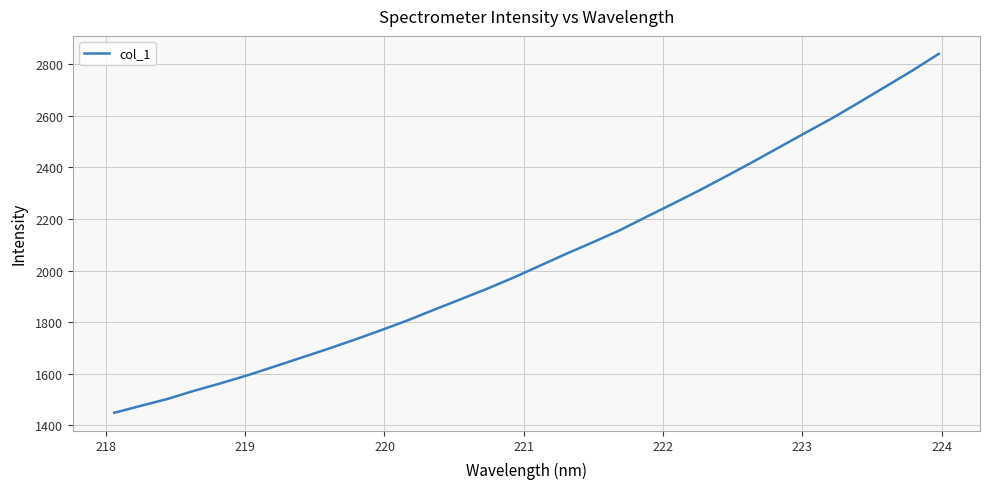

True or false: the data has more than 2 interior local peaks.

False